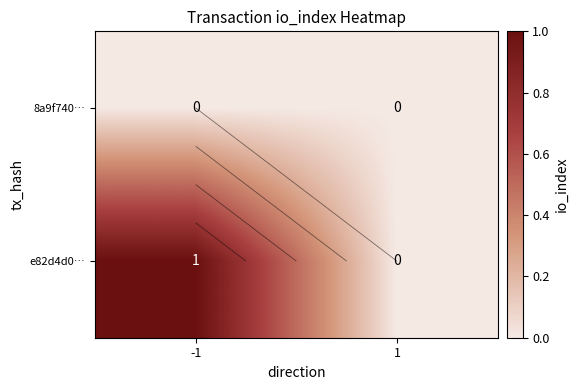

Count the number of categories in the chart.

2